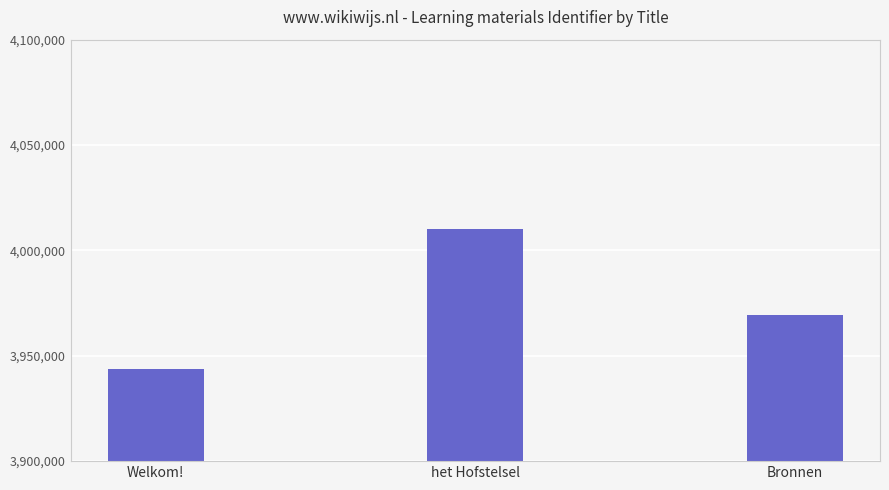

List the labels in order of value, smallest first.

Welkom!, Bronnen, het Hofstelsel